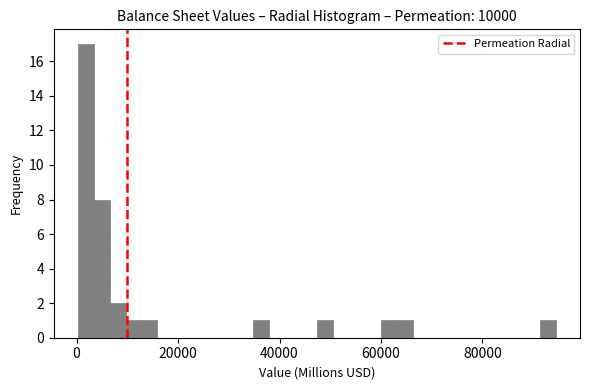

Around what value on the x-axis is the tallest bar? Give the approximate position of its centre, as read against the axis.

2000